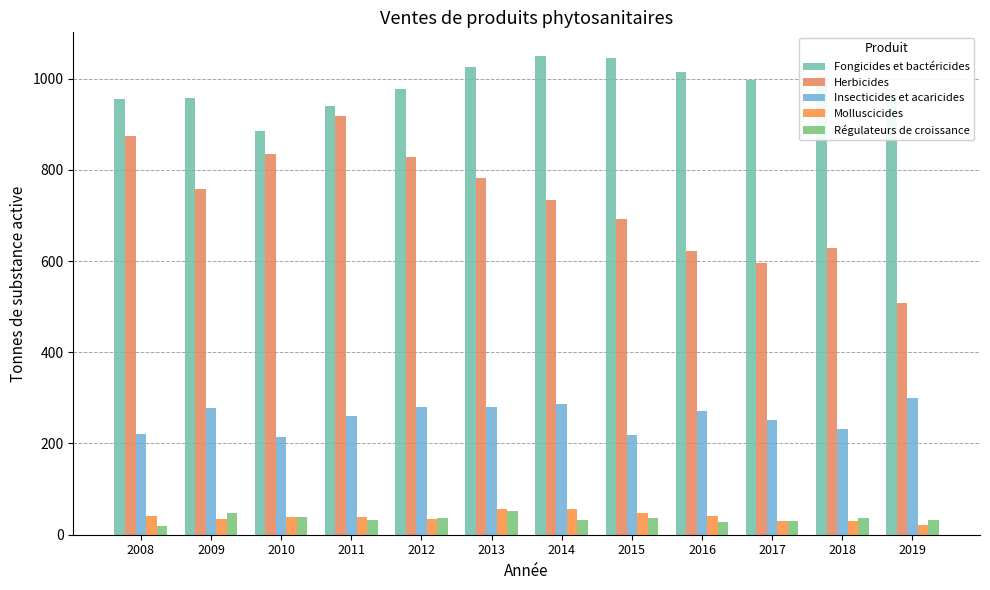

What is the spread (max minus min) of values at 2019?

957.2